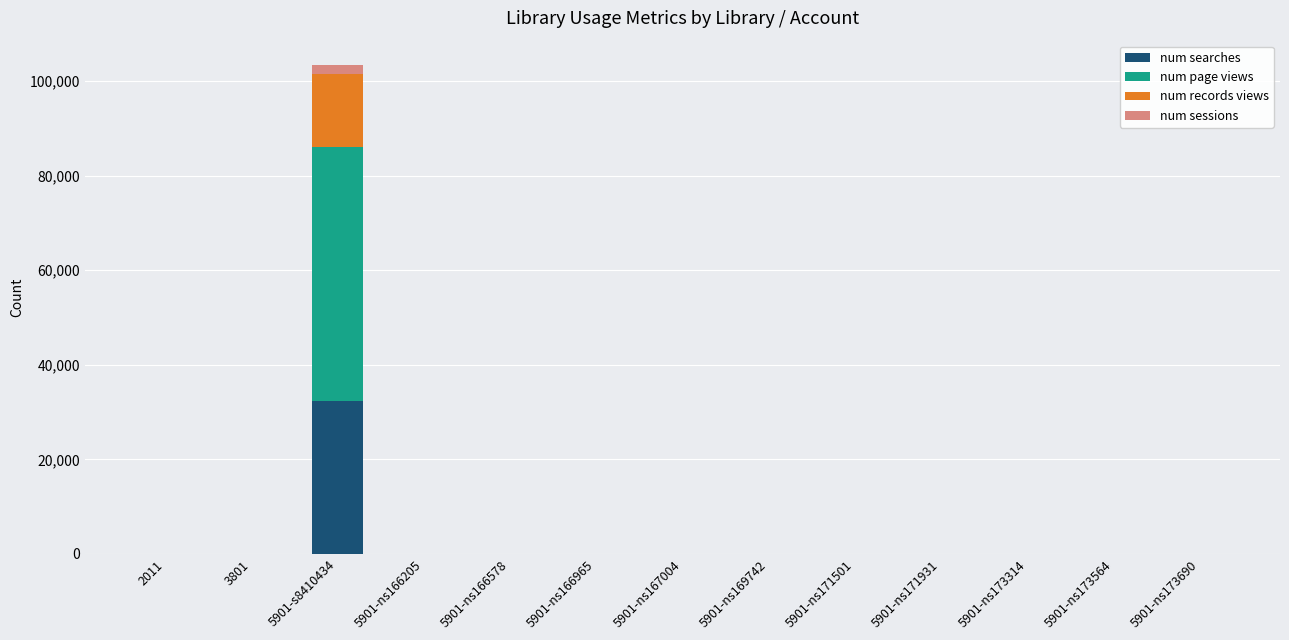

What is the highest value of the num searches series?

32413